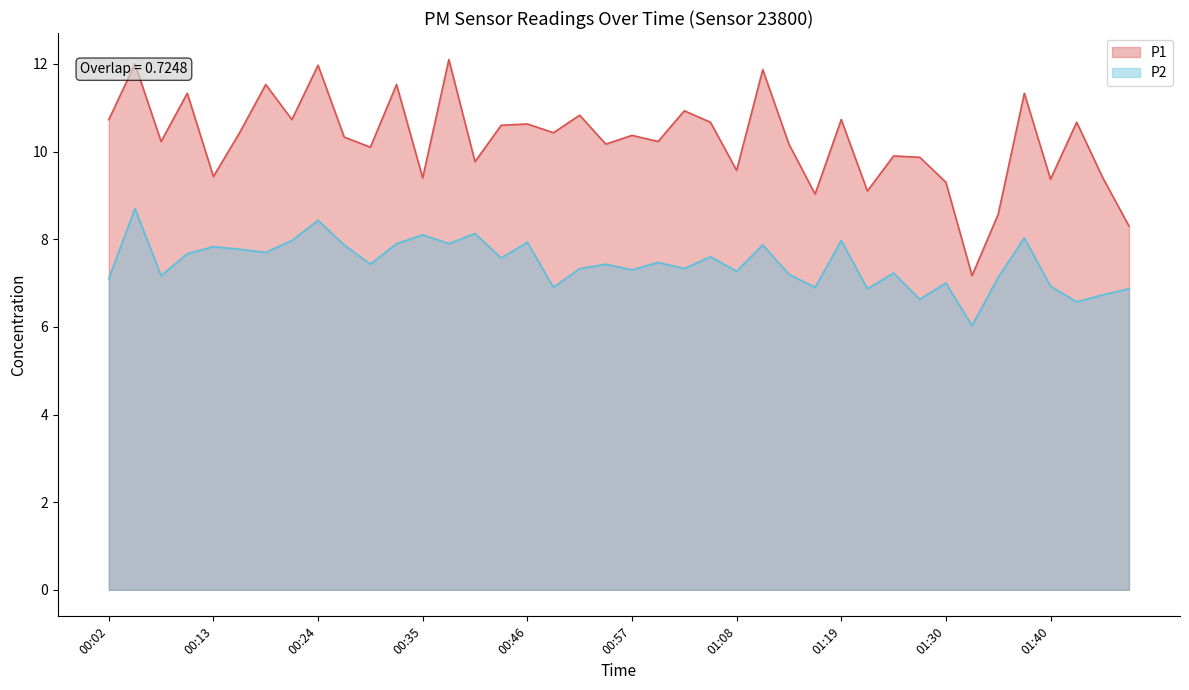

In P2, how many points are lower than both neighbors (excluding endpoints)?

14